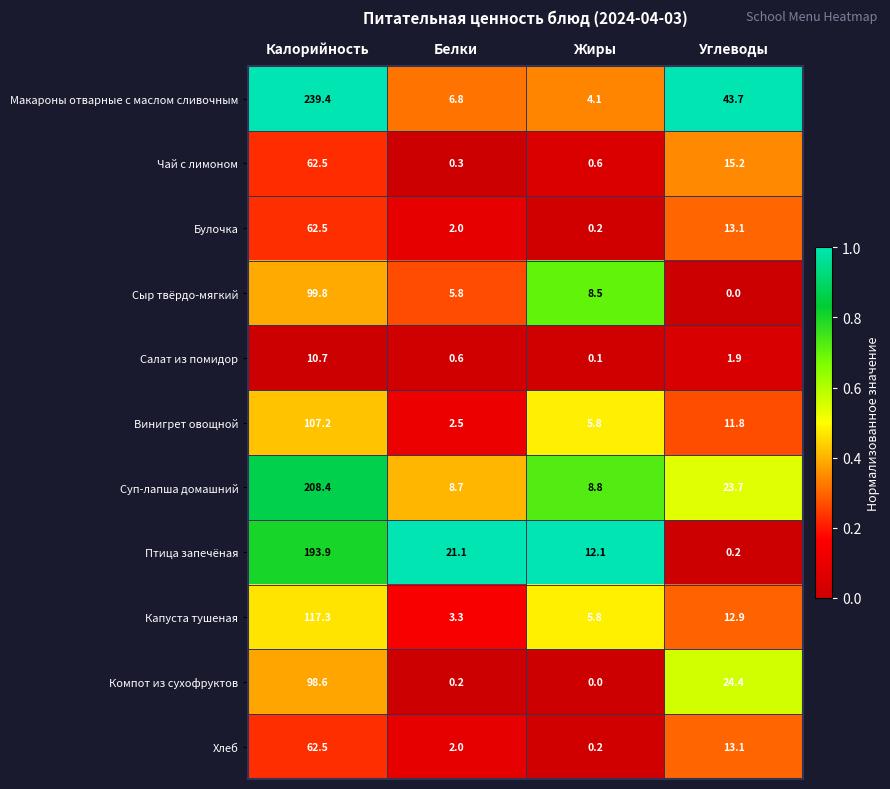

Read the Винигрет овощной value at Жиры.

5.8